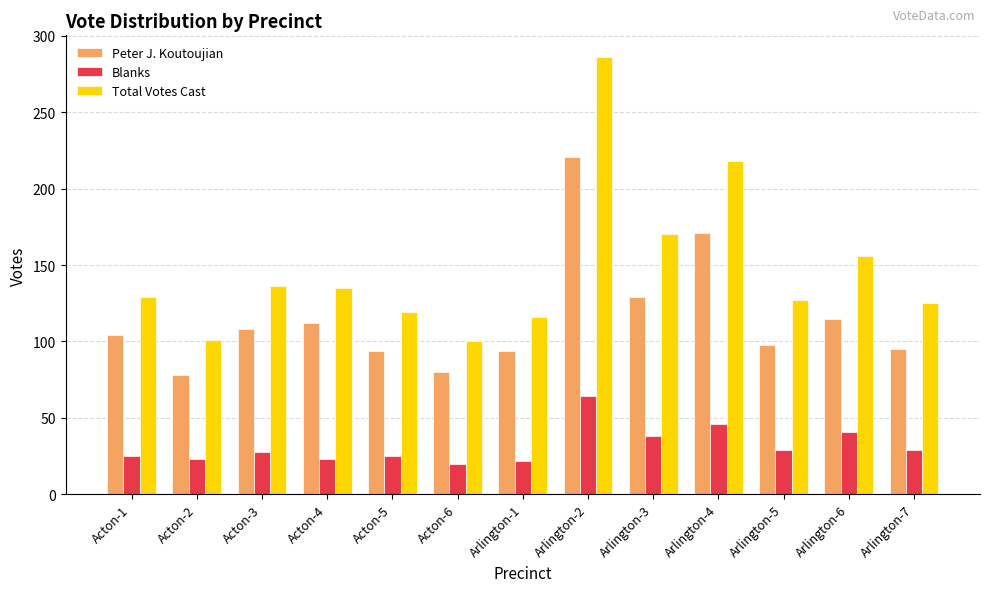

Which series has the largest range (max minus min)?

Total Votes Cast